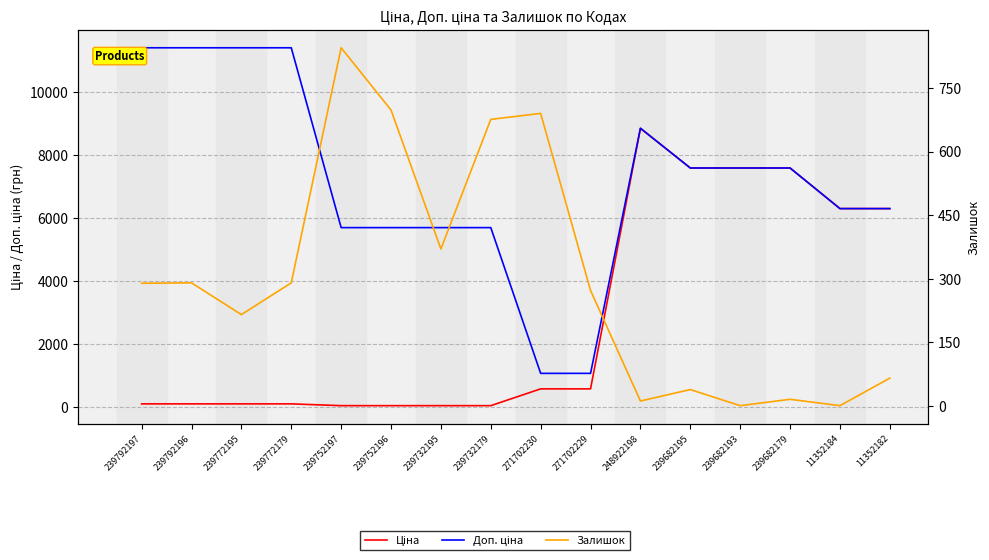

What is the approximate value of Залишок at 239792197?

289.0